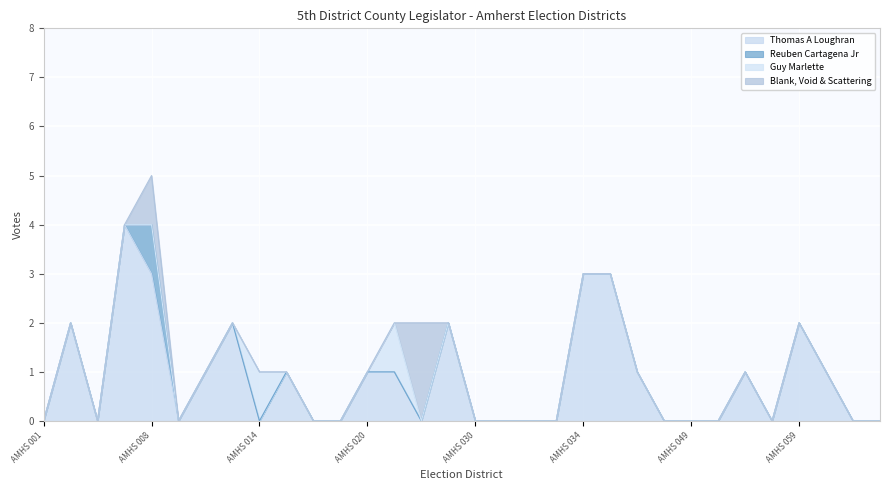

What is the difference between the maximum and minimum values in the Guy Marlette series?

1